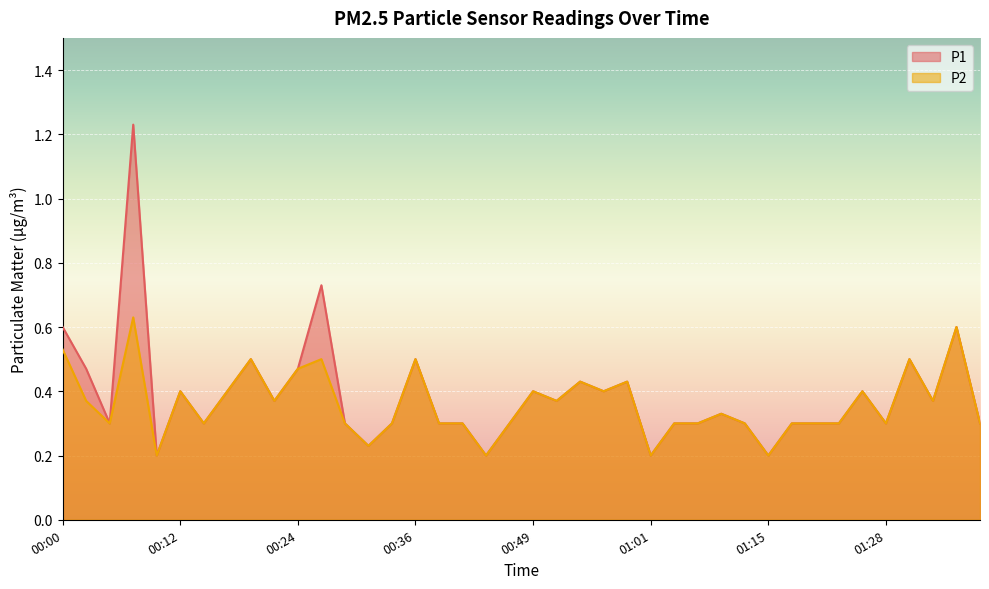

Which series changed the most between 00:05 and 01:11?

P1